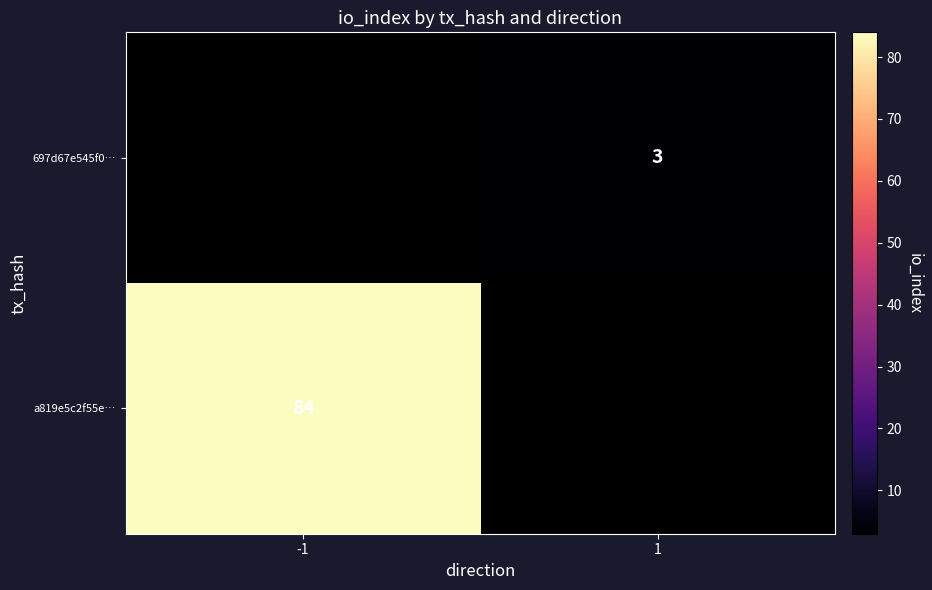

The a819e5c2f55e… series shows 84 at -1. True or false?

True